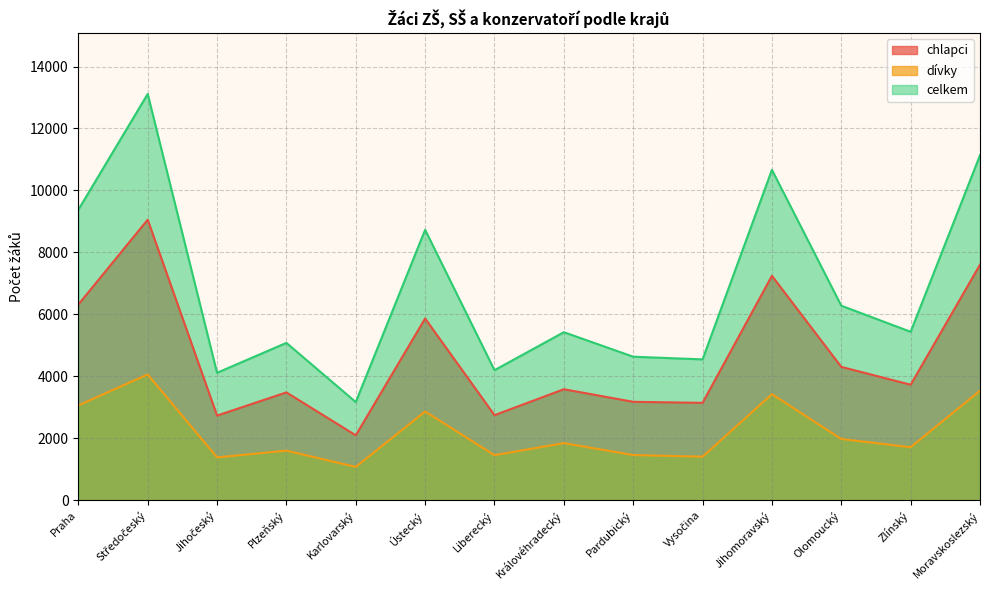

At which category does dívky reach its first local peak?

Středočeský